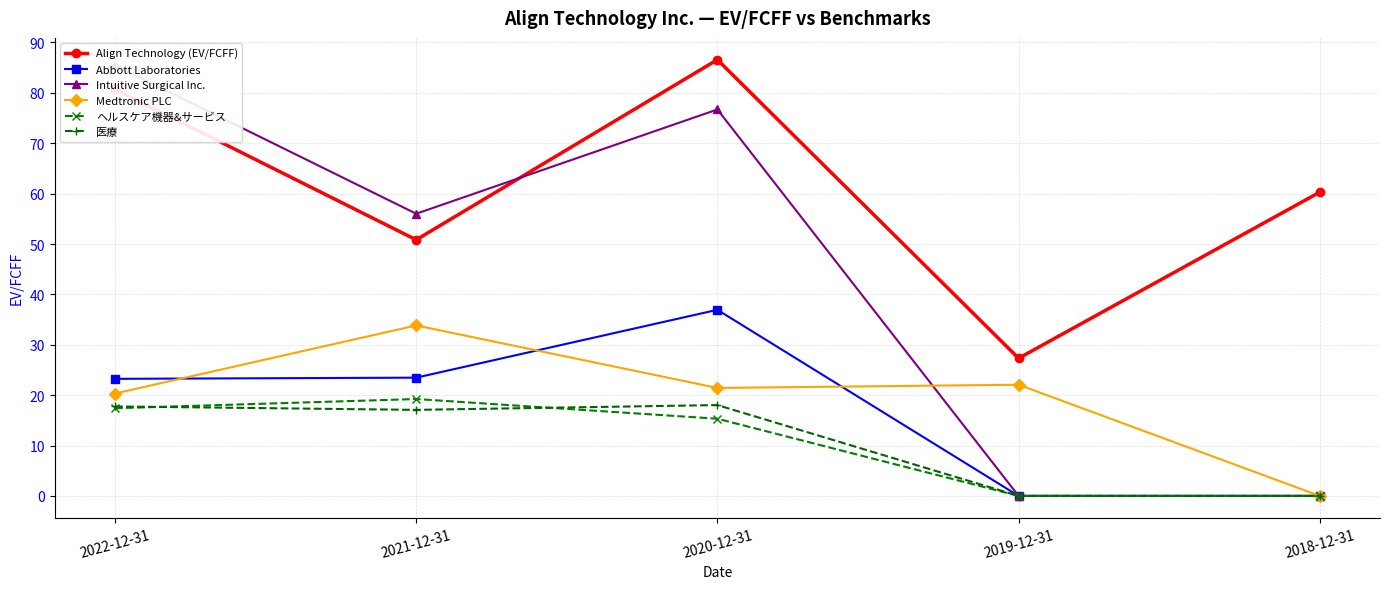

What value does the 医療 series have at 2020-12-31?

18.0